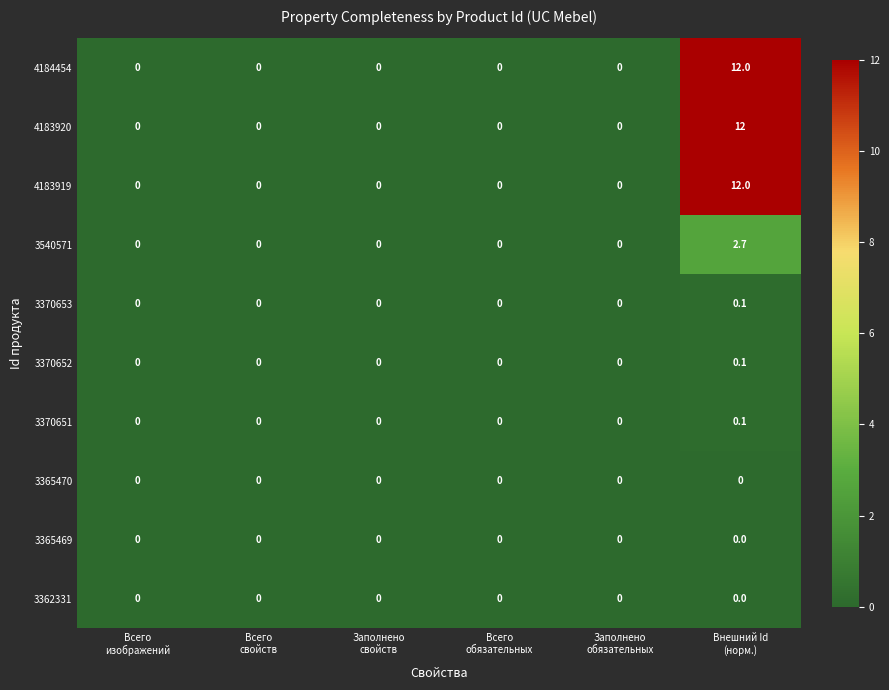

What is the sum of all 4183920 values?

12.0